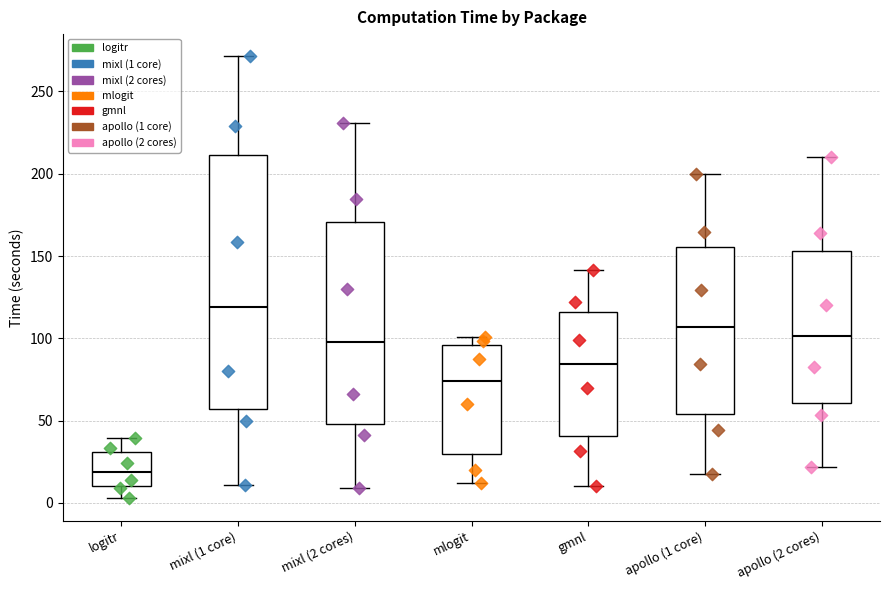

Reading left to right, read every box against the y-axis: the position of its median line, the range the box covers, and the ends of its whiskers. The values are not printed on the chart, so give them approximately, as read against the axis.

logitr: median 20, box 10 to 30, whiskers 5 to 40
mixl (1 core): median 120, box 55 to 210, whiskers 10 to 270
mixl (2 cores): median 100, box 50 to 170, whiskers 10 to 230
mlogit: median 75, box 30 to 95, whiskers 10 to 100
gmnl: median 85, box 40 to 115, whiskers 10 to 140
apollo (1 core): median 105, box 55 to 155, whiskers 15 to 200
apollo (2 cores): median 100, box 60 to 155, whiskers 20 to 210